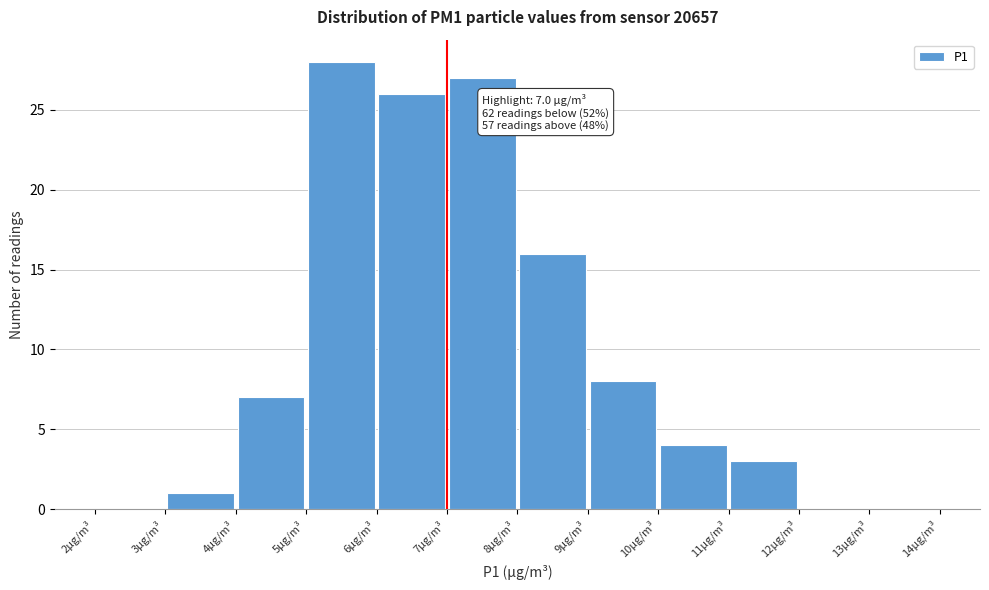

Which range on the x-axis has the tallest bar?

5 to 6